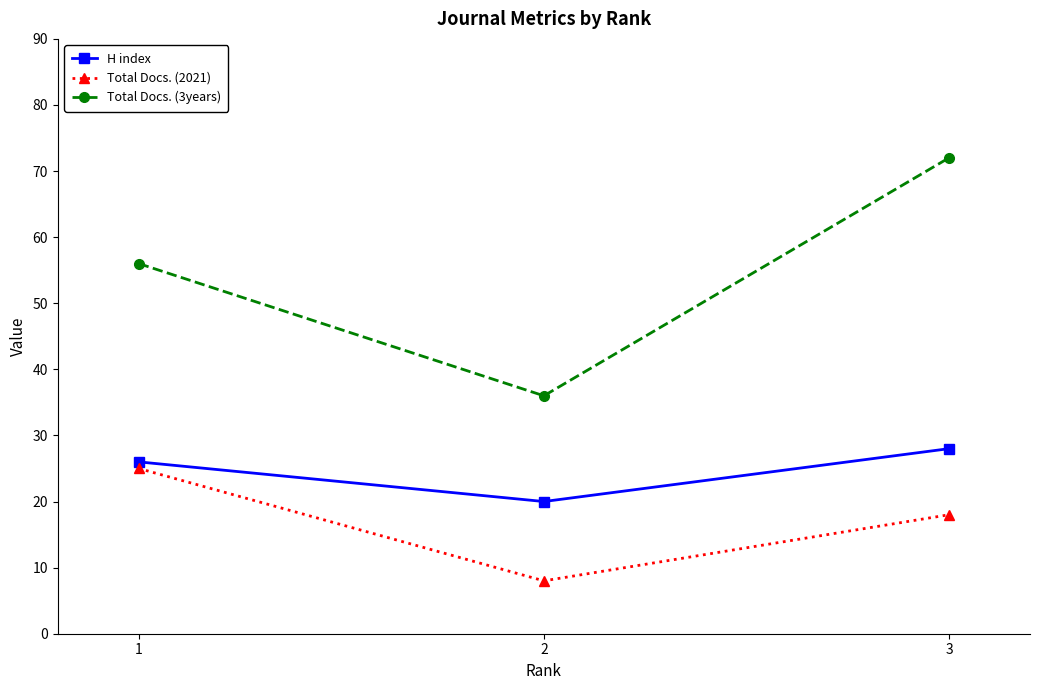

How many data points in Total Docs. (2021) are less than 18?

1